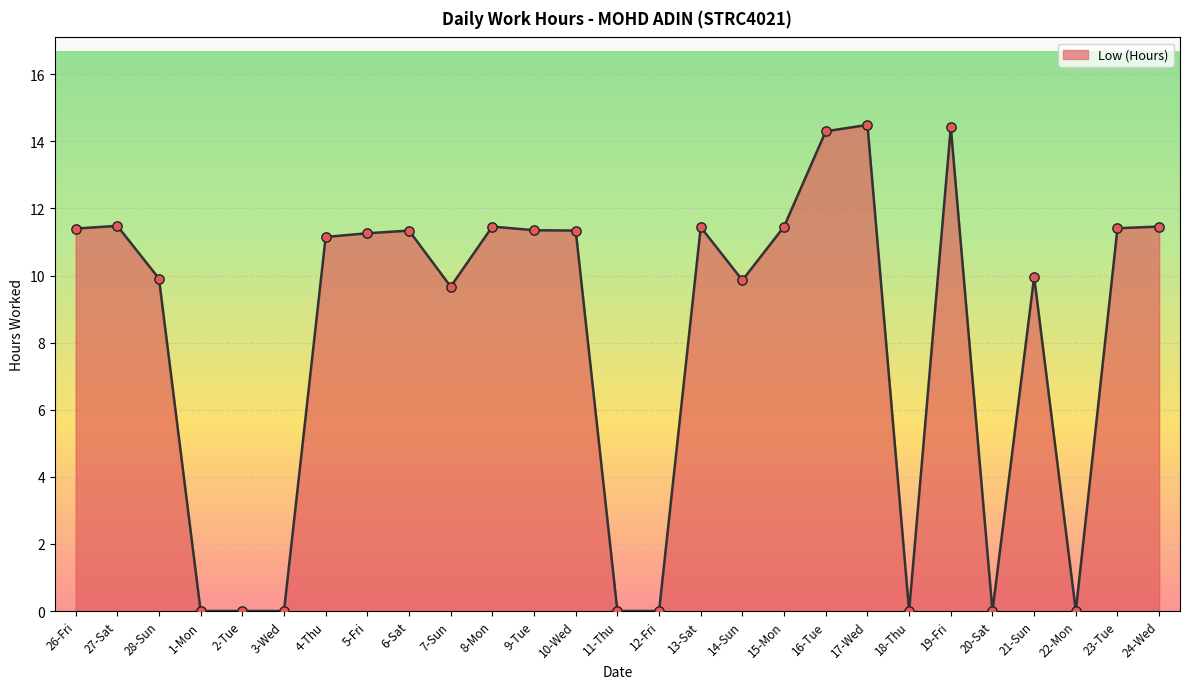

Approximately how many times larger is the value at 24-Wed compared to 4-Thu?

1.0